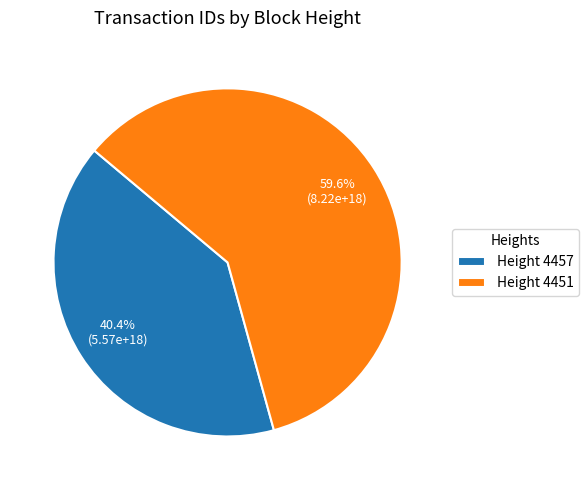

Does any single category account for the majority?

Yes